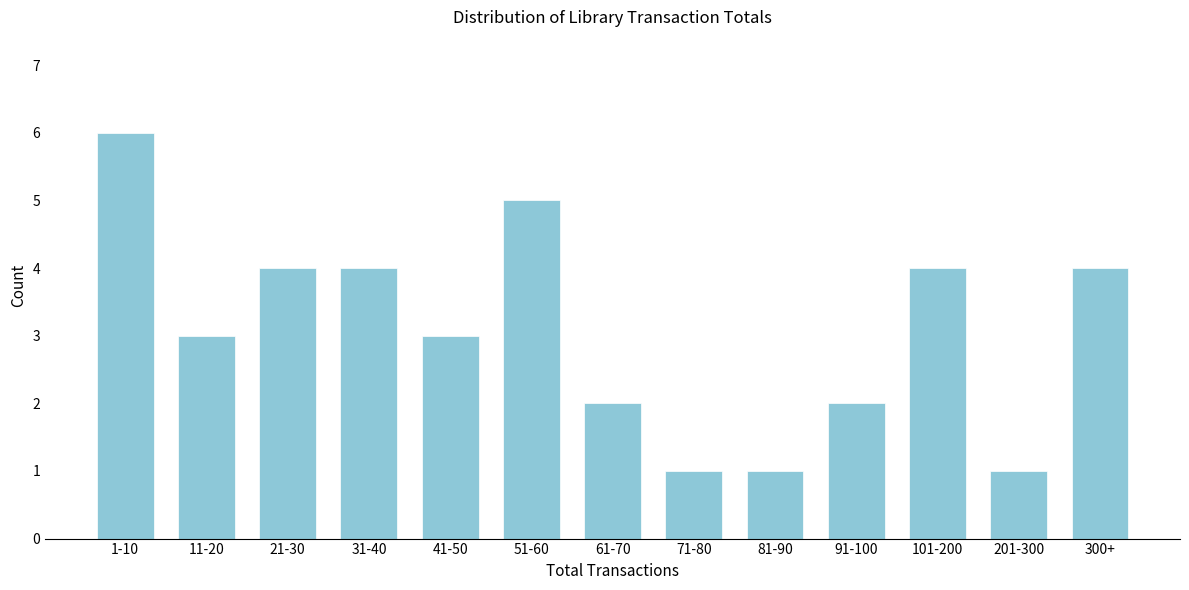

Reading left to right, transcribe all the data shown in this chart.

6	3	4	4	3	5	2	1	1	2	4	1	4